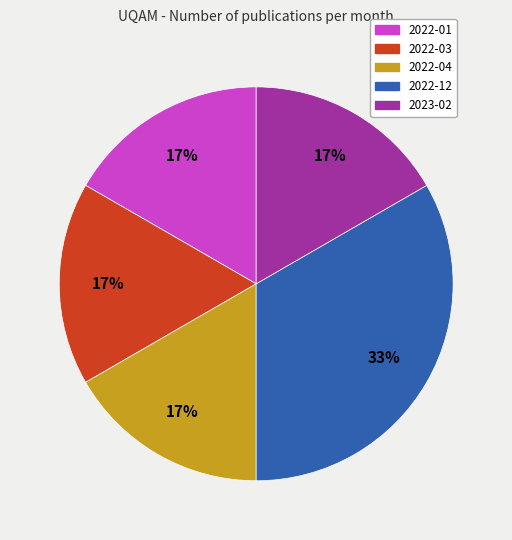

To the nearest percent, what is the average slice percentage?

20%